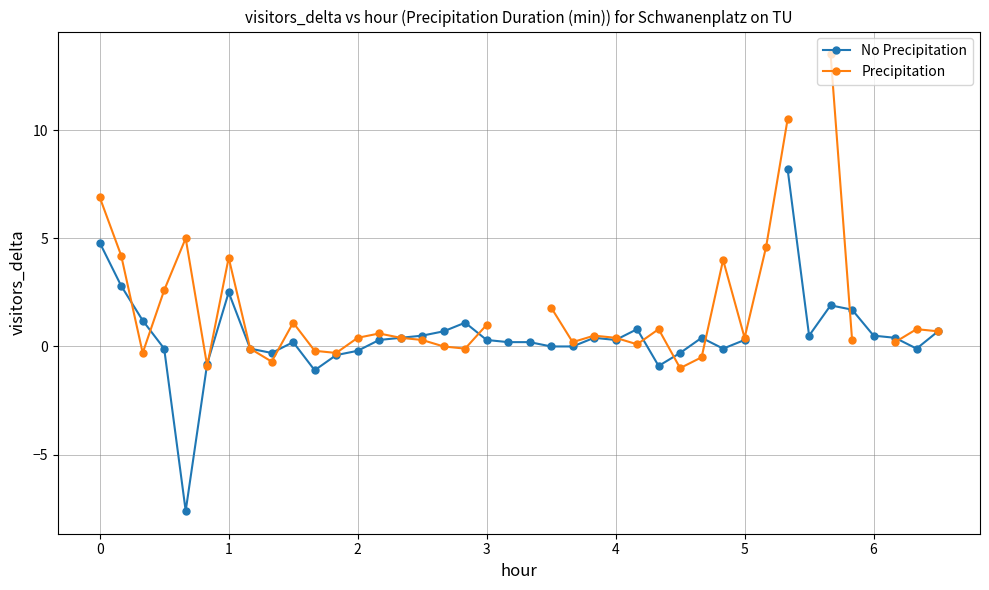

What is the sum of the Precipitation values at 21 and 17?

1.7